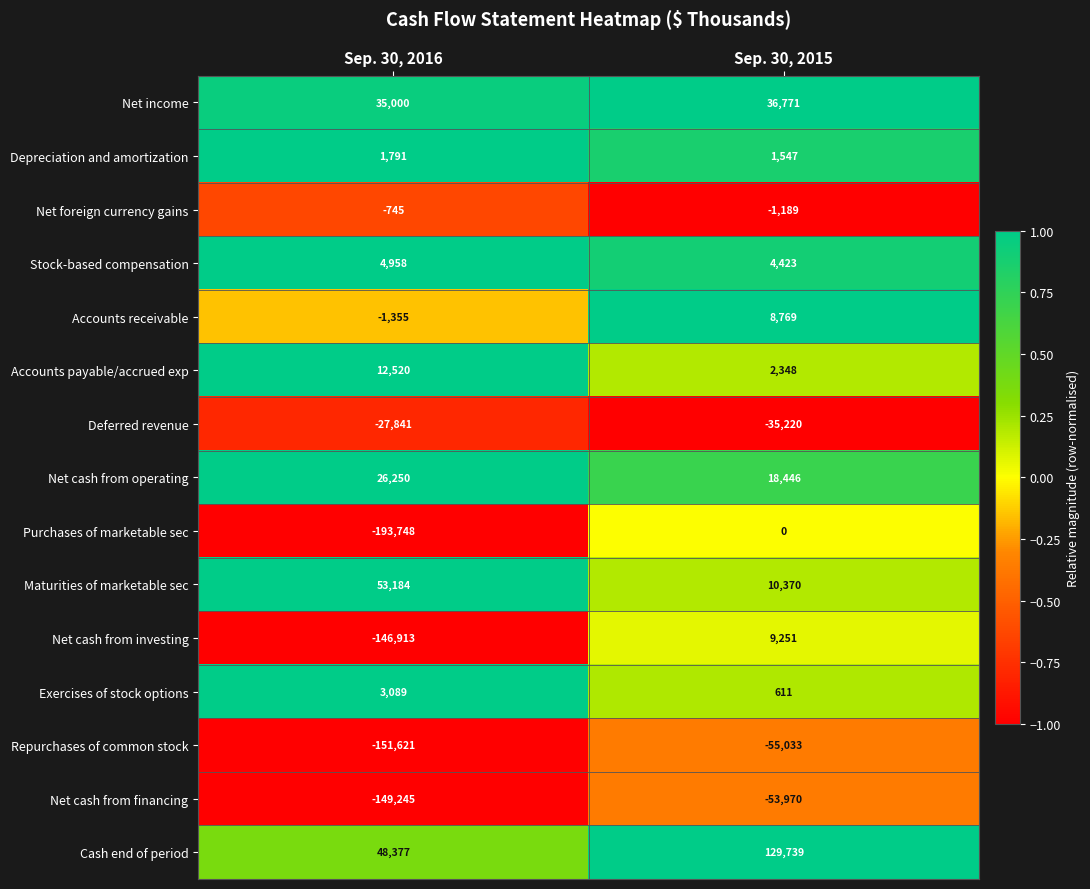

Rank the series by their maximum value, from lowest to highest.

Repurchases of common stock, Net cash from financing, Deferred revenue, Net foreign currency gains, Purchases of marketable sec, Depreciation and amortization, Exercises of stock options, Stock-based compensation, Accounts receivable, Net cash from investing, Accounts payable/accrued exp, Net cash from operating, Net income, Maturities of marketable sec, Cash end of period